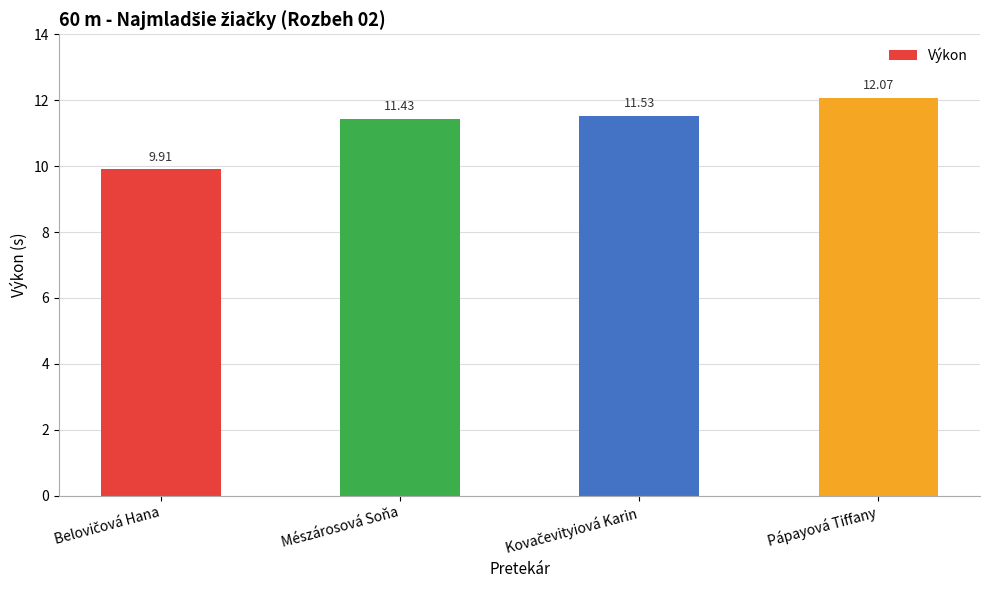

What is the label of the 2nd bar from the left?

Mészárosová Soňa